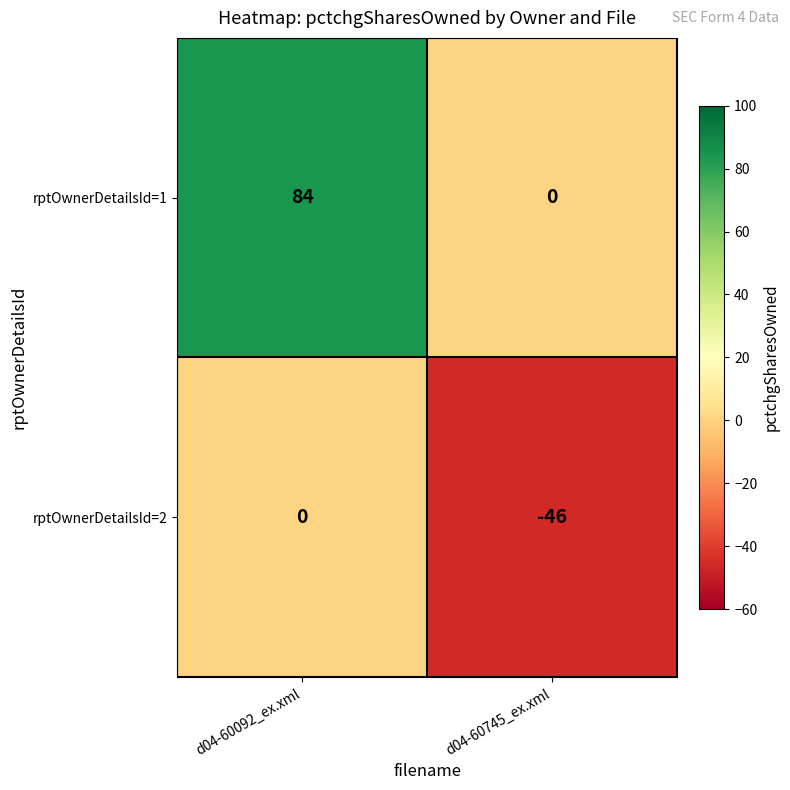

Which series has the largest range (max minus min)?

rptOwnerDetailsId=1